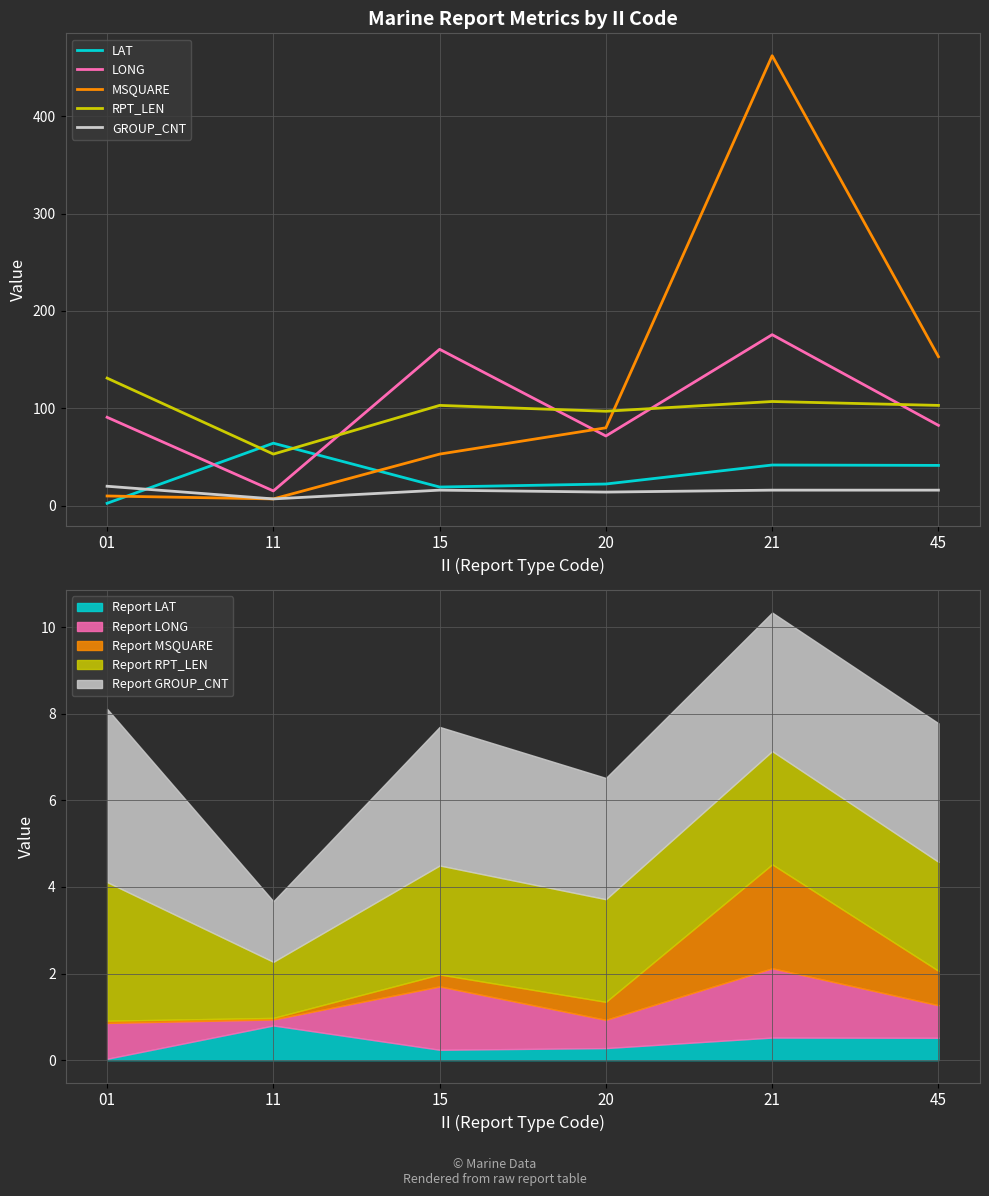

What is the sum of all GROUP_CNT values?

89.0